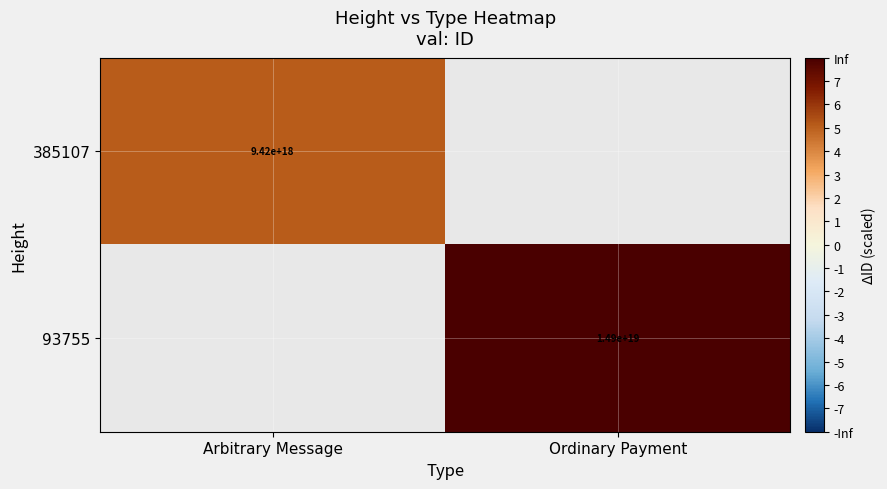

How many values in 385107 are above zero?

1